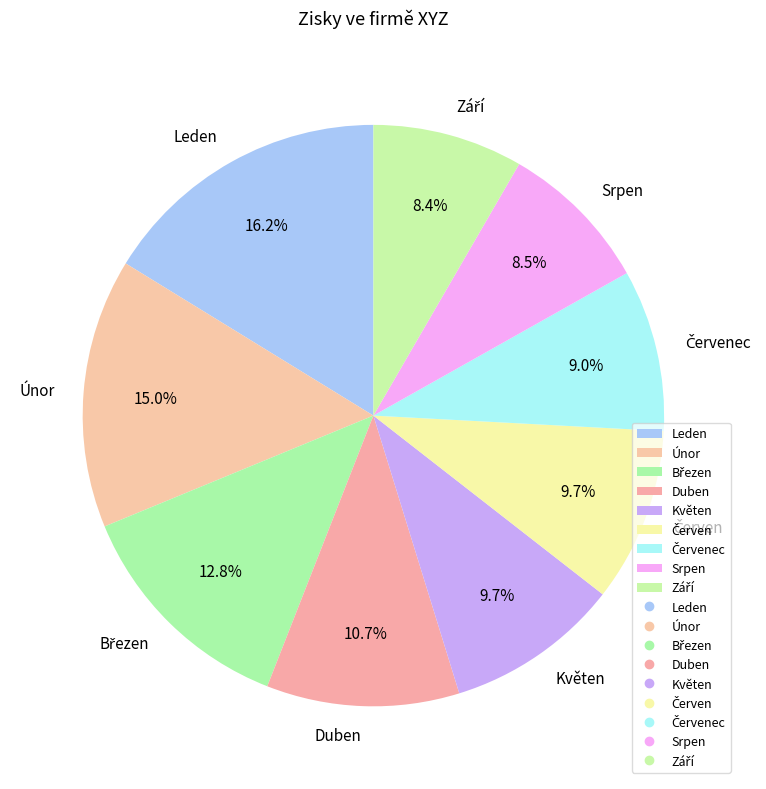

What is the largest slice in the pie chart?

Leden